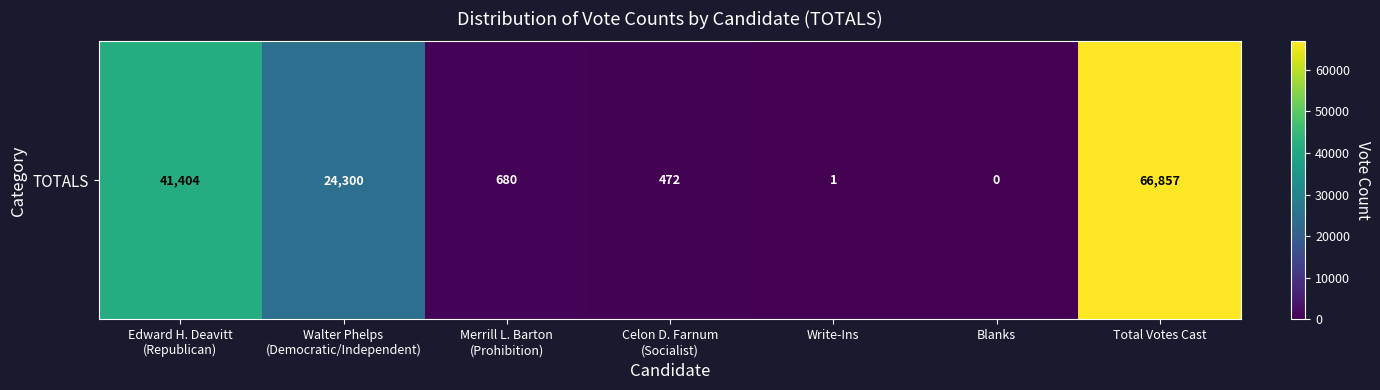

List the labels in order of value, smallest first.

Blanks, Write-Ins, Celon D. Farnum
(Socialist), Merrill L. Barton
(Prohibition), Walter Phelps
(Democratic/Independent), Edward H. Deavitt
(Republican), Total Votes Cast